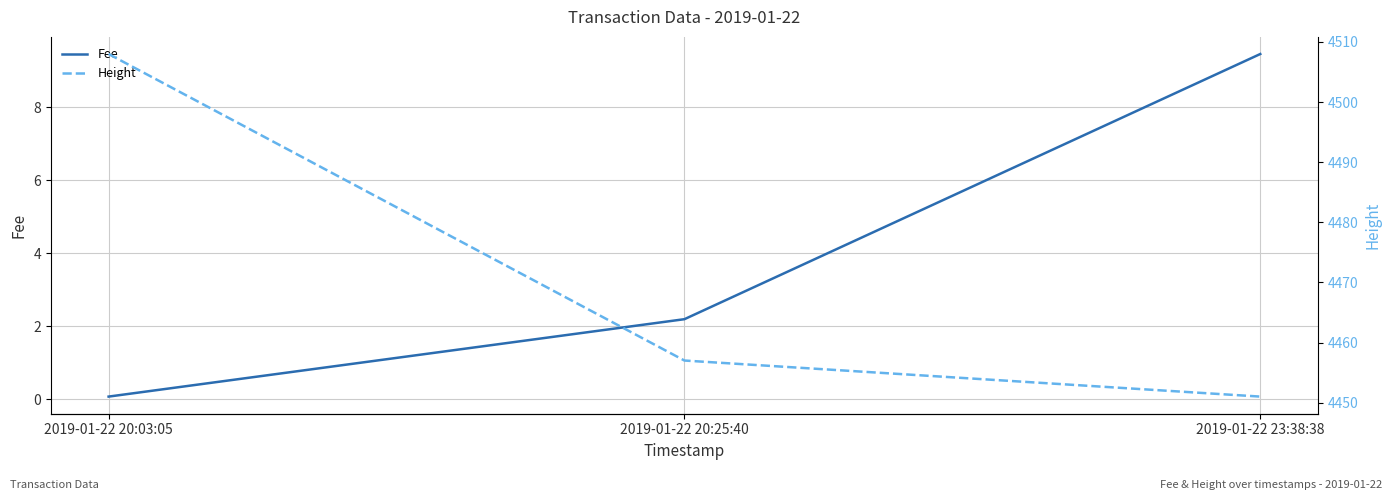

What is the difference between the Fee values at 2019-01-22 23:38:38 and 2019-01-22 20:03:05?

9.4